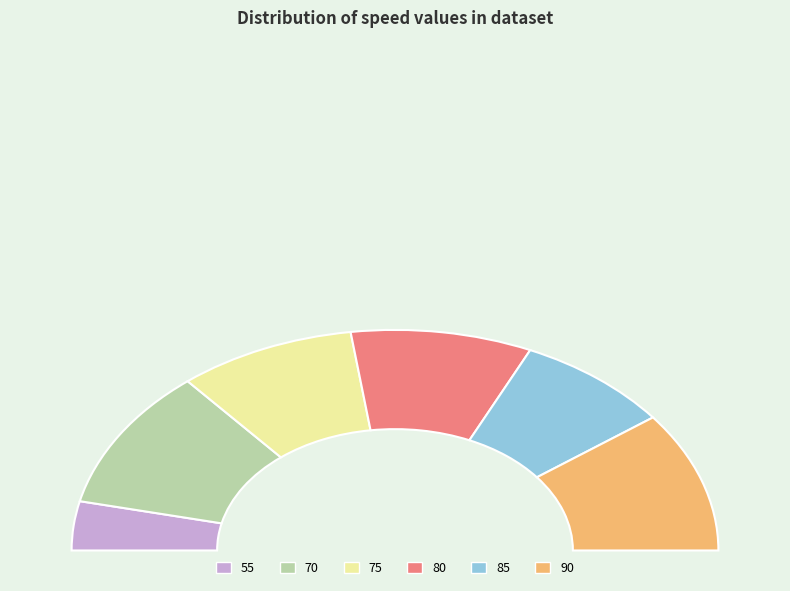

To the nearest percent, what is the average slice percentage?

17%